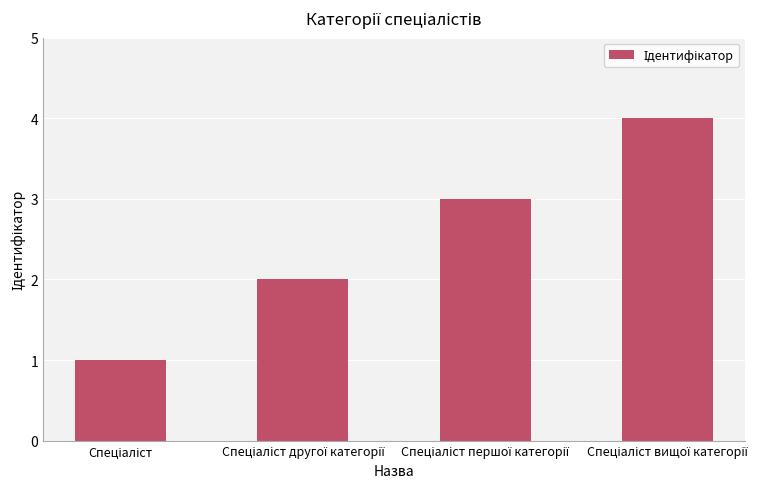

What is the value of the 1st bar from the left?

1